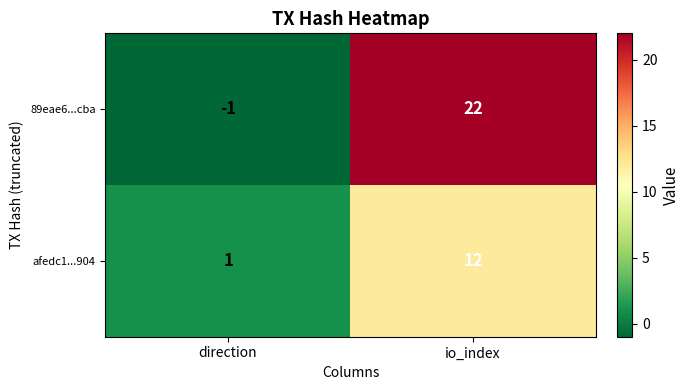

Which series has the largest range (max minus min)?

89eae6...cba